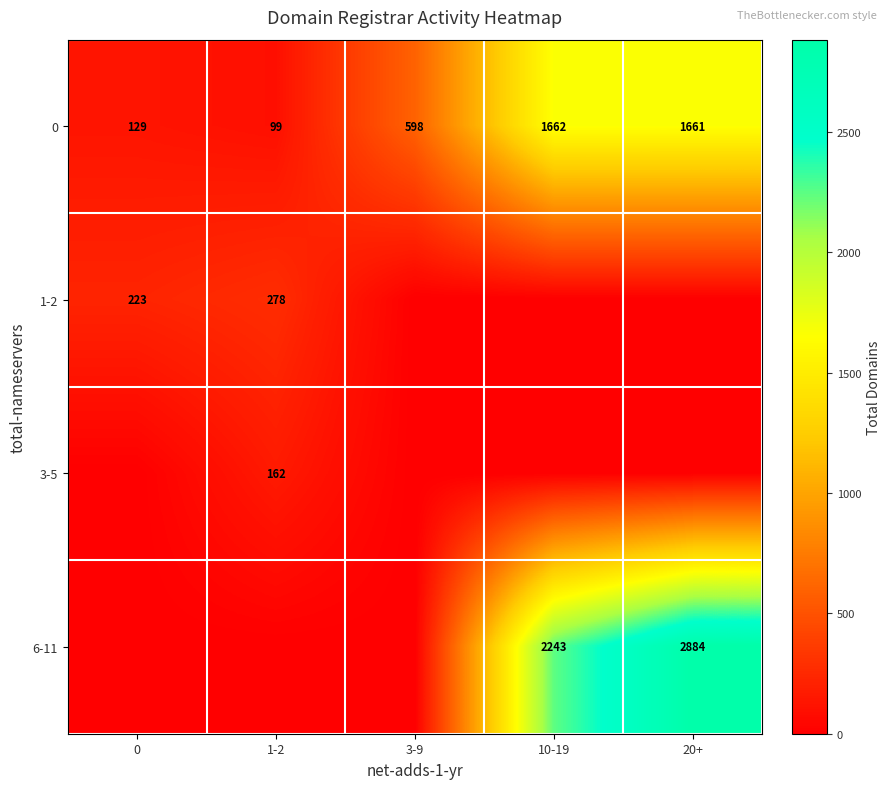

At which label does 0 reach its minimum?

1-2